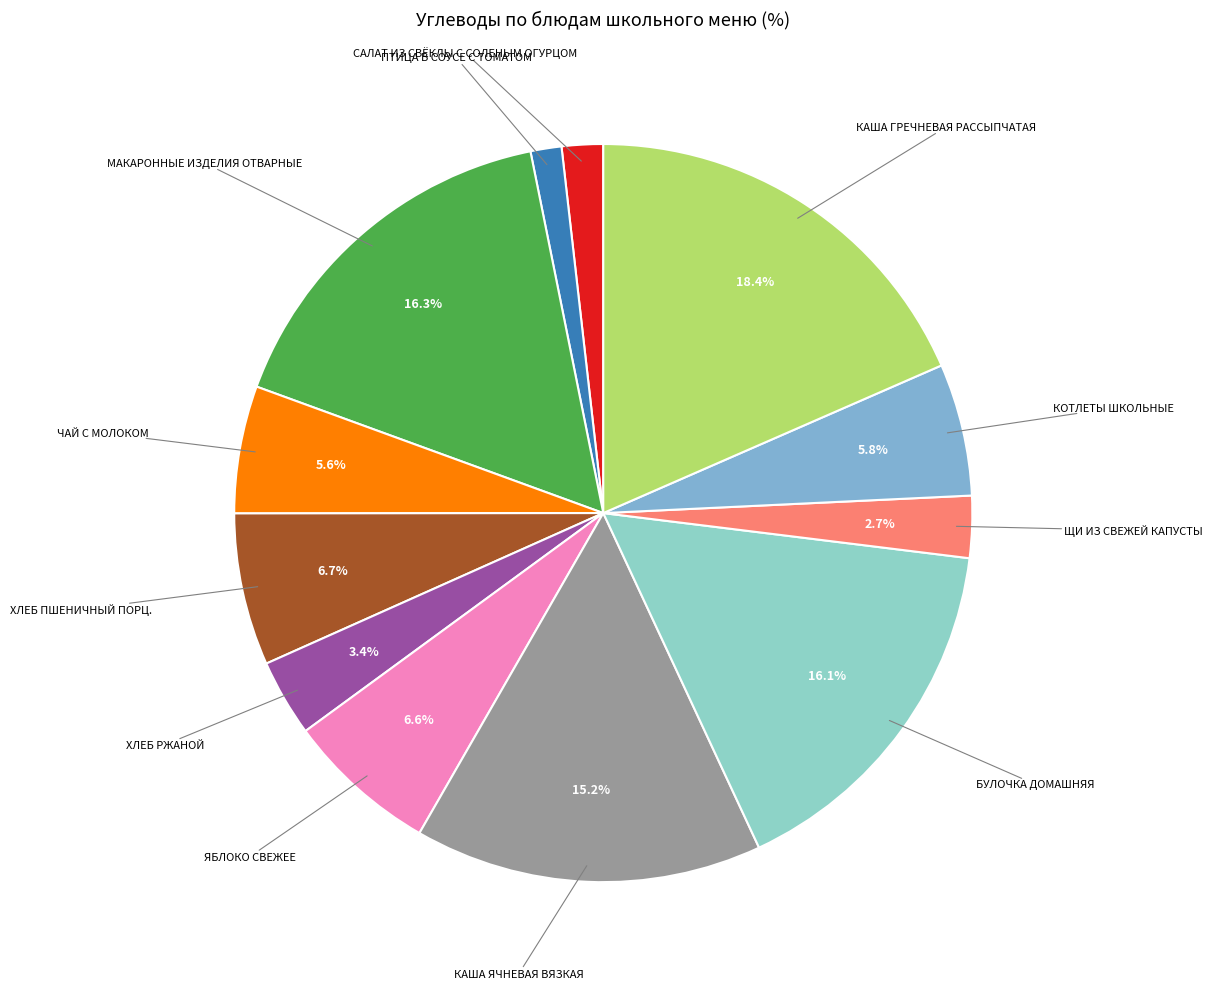

How many segments does this pie chart have?

12